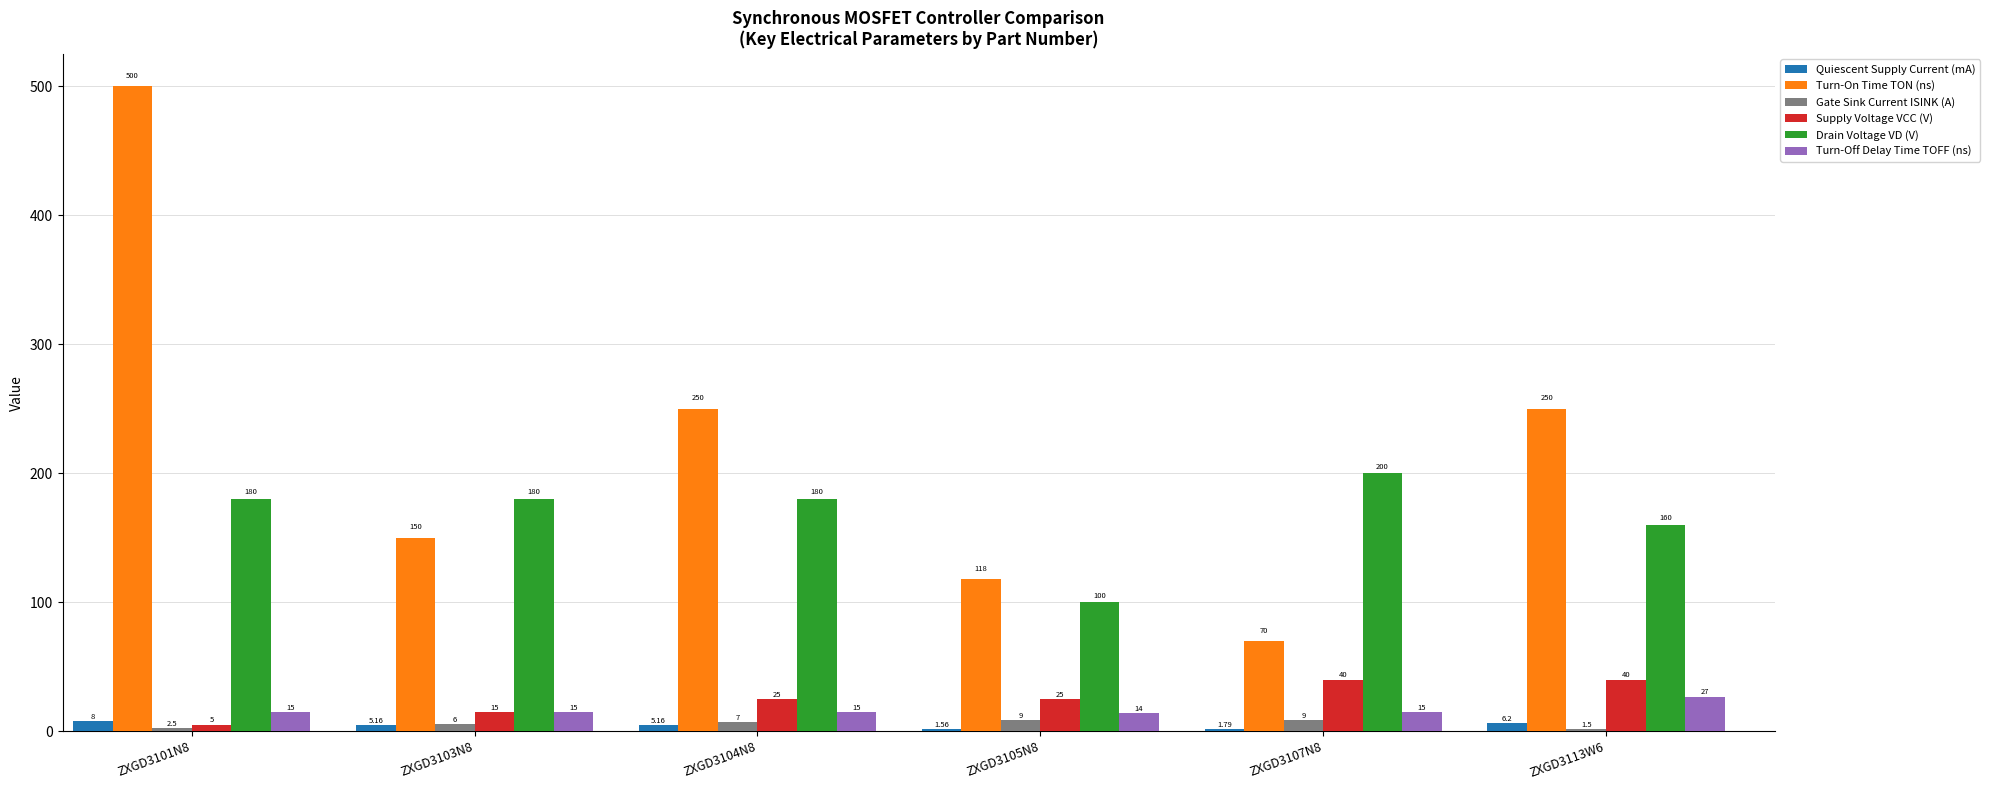

Which series has the largest total across all categories?

Turn-On Time TON (ns)